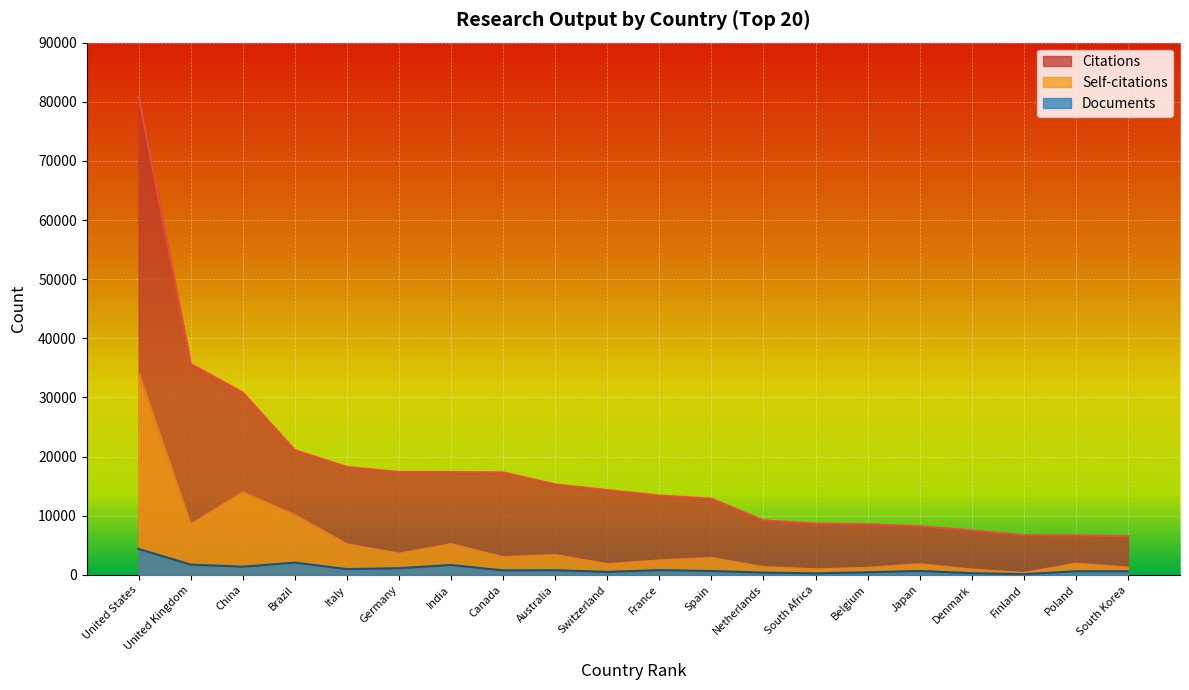

Rank the categories by Documents value from lowest to highest.

Finland, South Africa, Denmark, Netherlands, Belgium, Switzerland, South Korea, Poland, Spain, Japan, Canada, Australia, France, Italy, Germany, China, India, United Kingdom, Brazil, United States